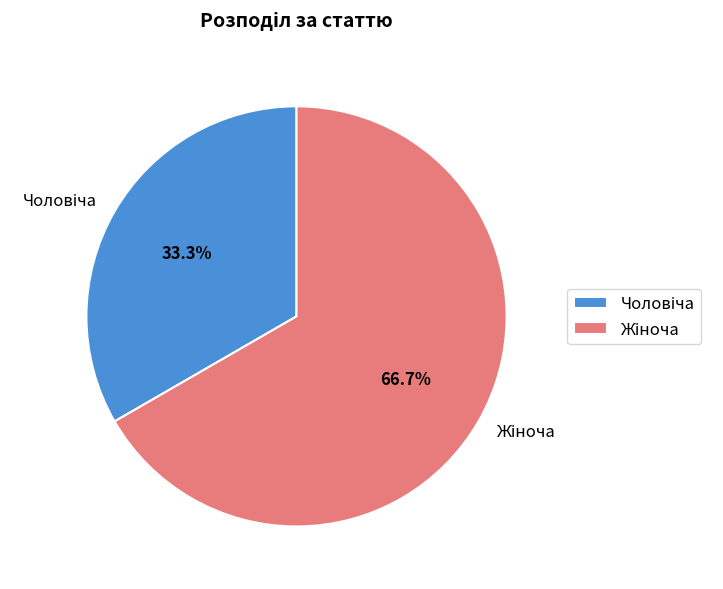

Is there a majority slice in this chart?

Yes